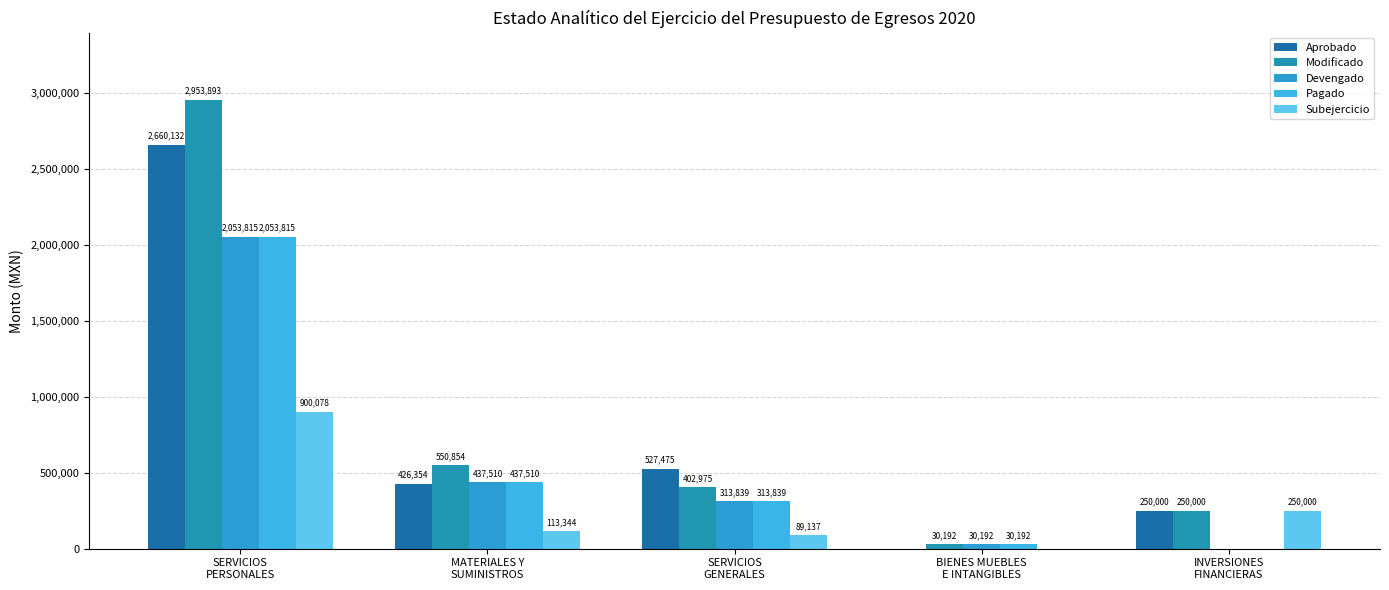

Which series has the largest range (max minus min)?

Modificado